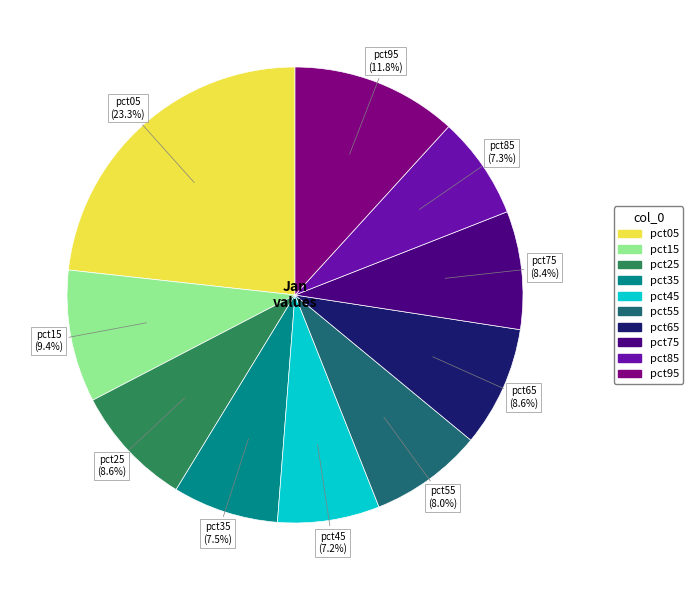

True or false: pct35 accounts for 1% of the total.

False